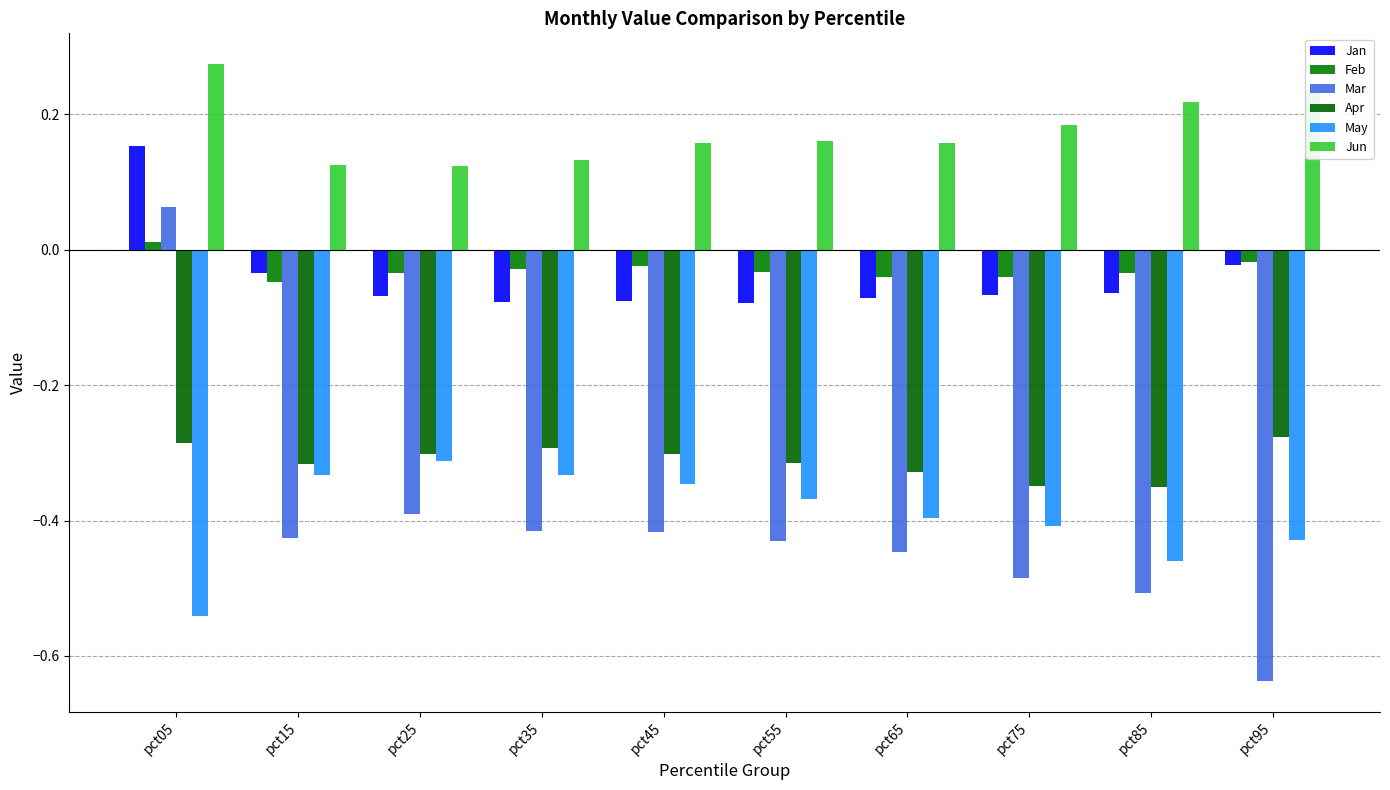

Are the bars grouped side by side (vs. stacked)?

Yes